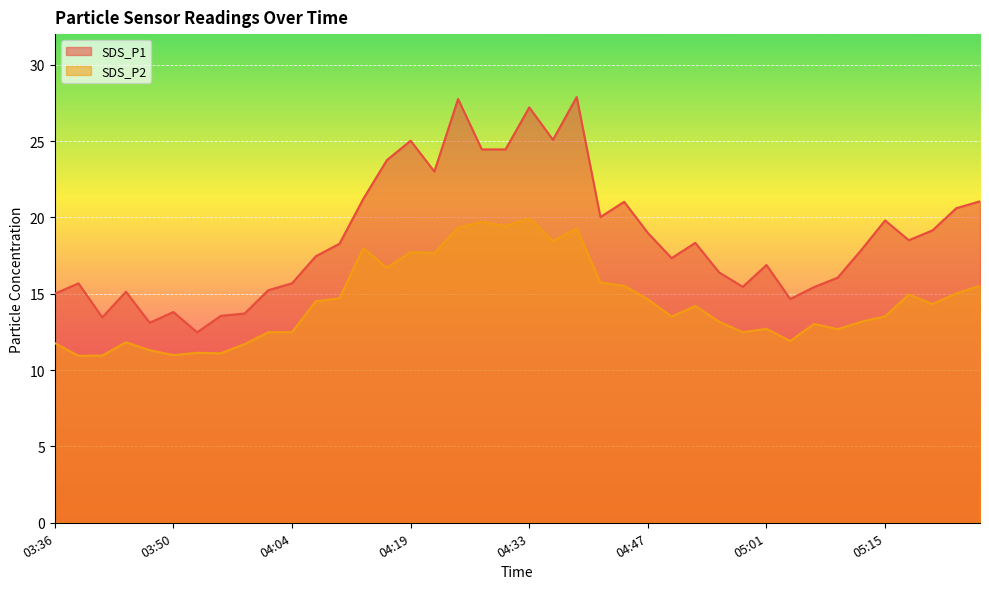

What is the difference between the maximum and minimum values in the SDS_P1 series?

15.4